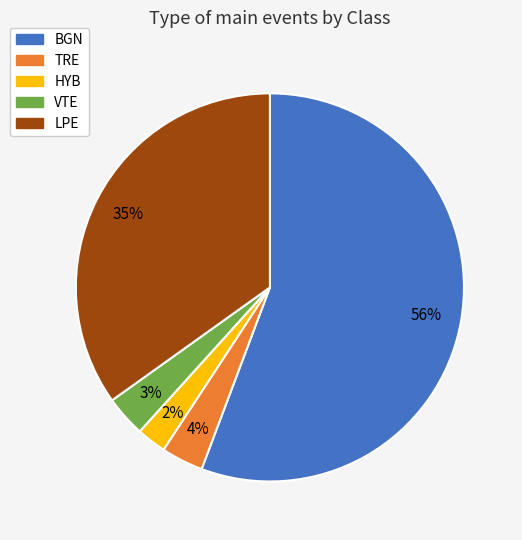

Is it true that LPE is 47% of the pie?

False